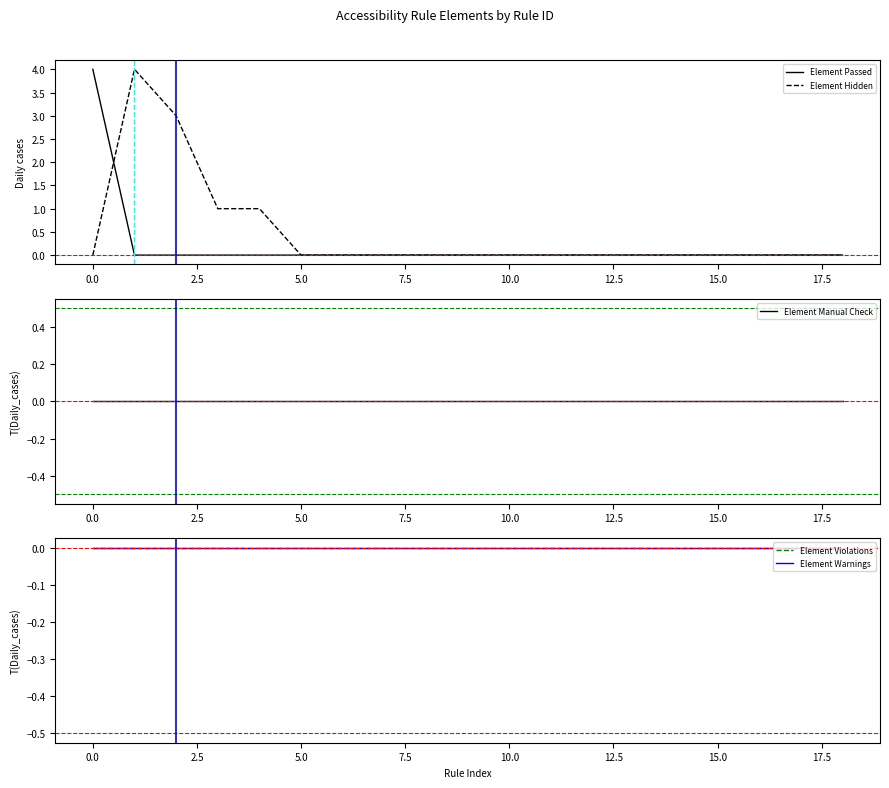

What is the highest value of the Element Hidden series?

4